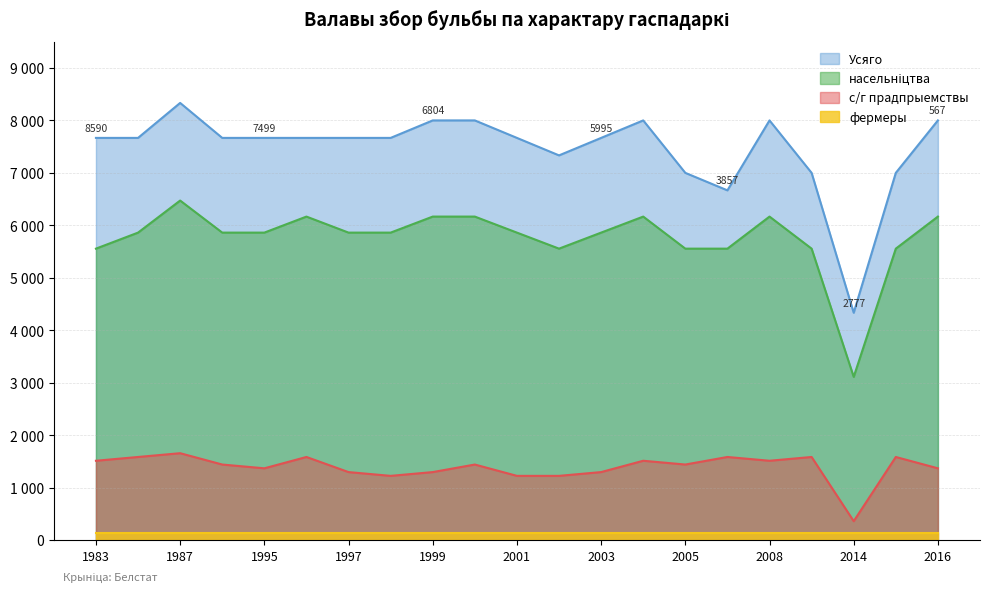

Where does the с/г прадпрыемствы series first go above 1440?

1983